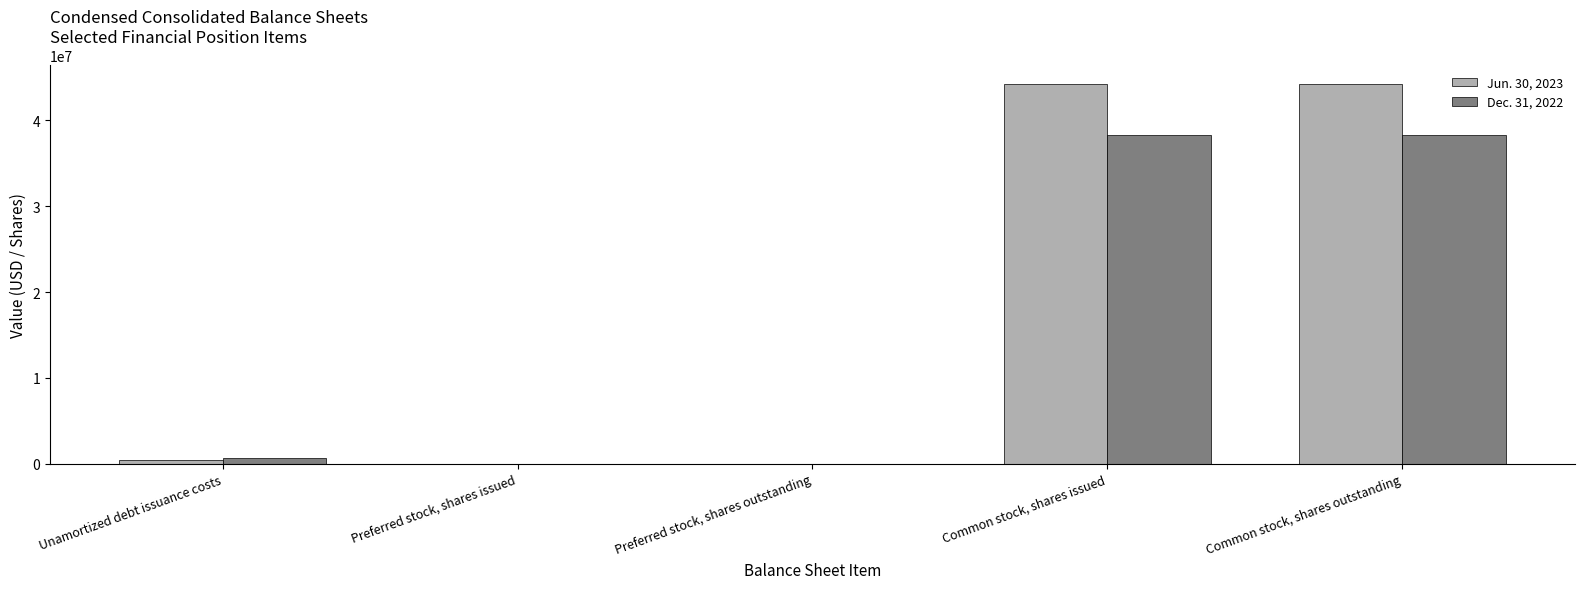

Does the chart contain stacked bars?

No